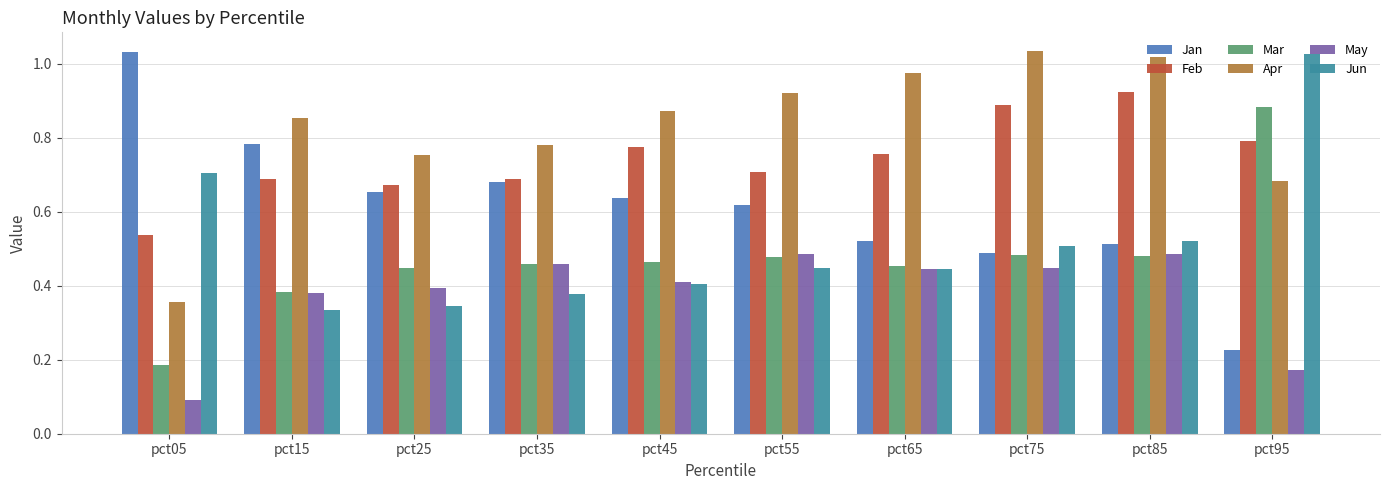

The Feb series shows 0.4 at pct75. True or false?

False